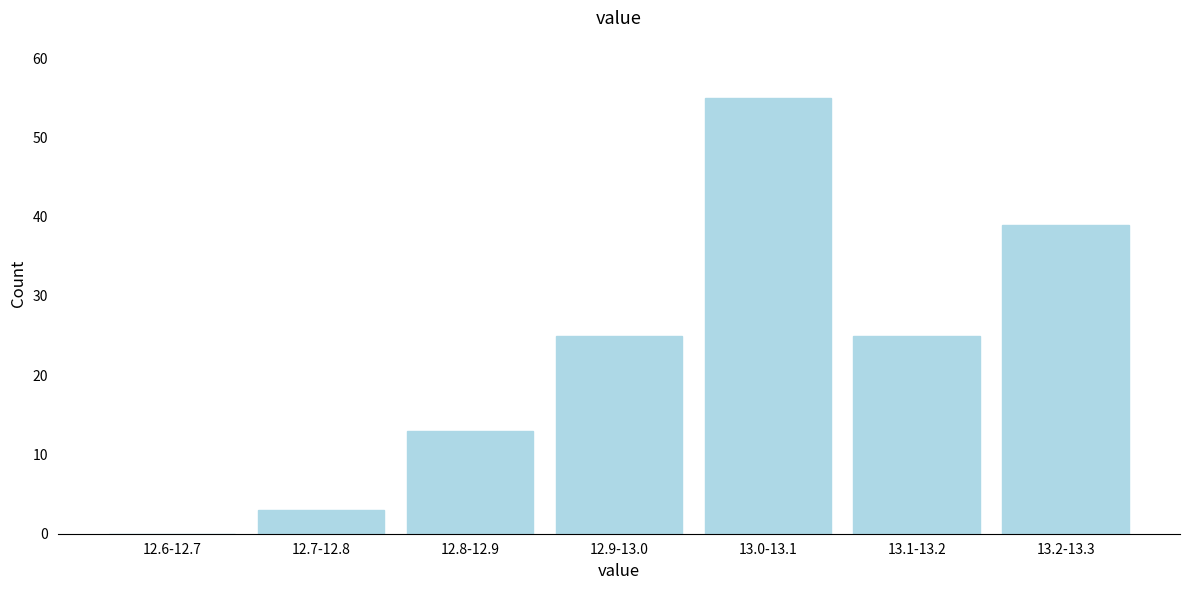

Reading left to right, what are all the values shown in this chart?

12.6-12.7=0	12.7-12.8=3	12.8-12.9=13	12.9-13.0=25	13.0-13.1=55	13.1-13.2=25	13.2-13.3=39